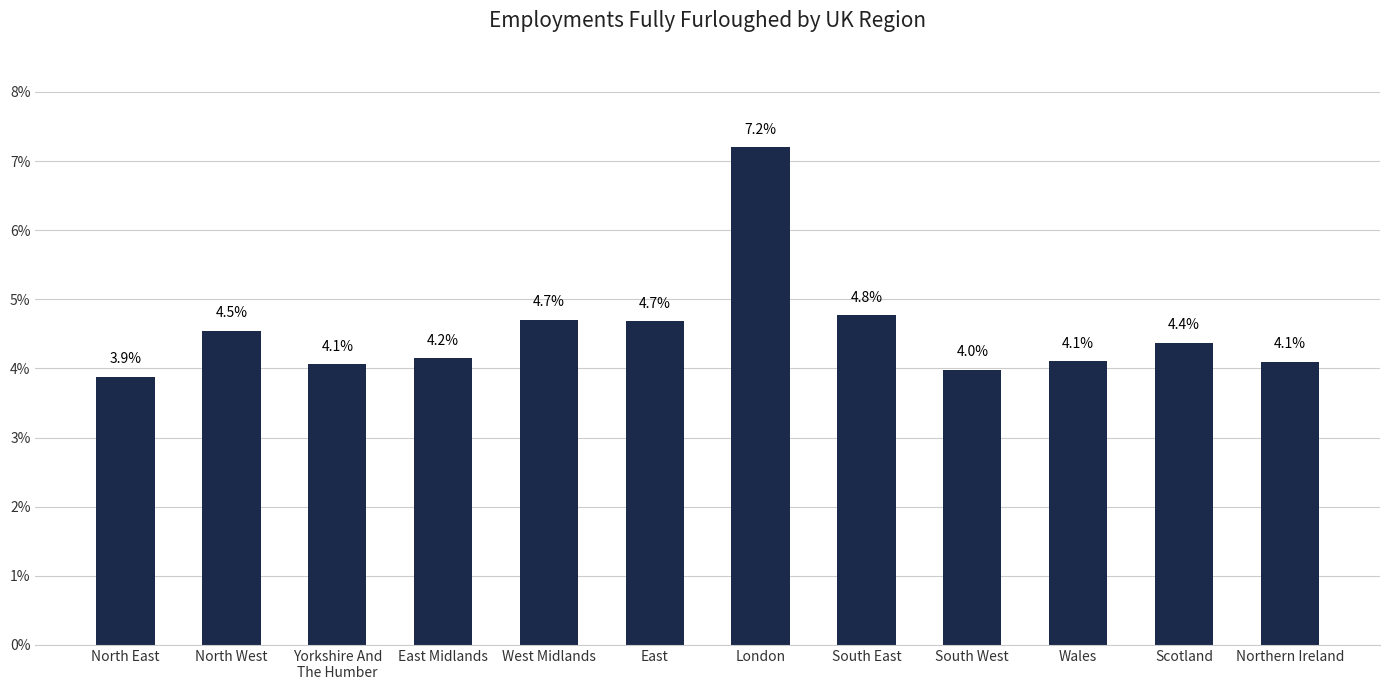

What is the change in value from Scotland to Northern Ireland?

-0.3